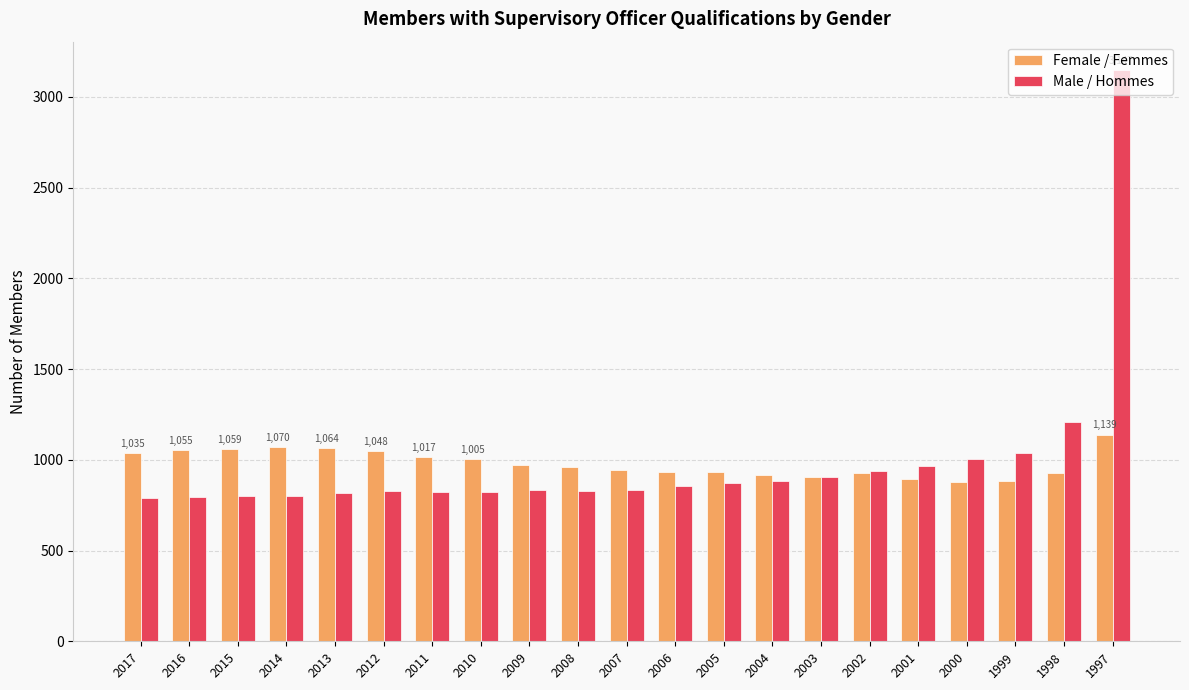

Is it true that Female / Femmes equals 511 at 2016?

False